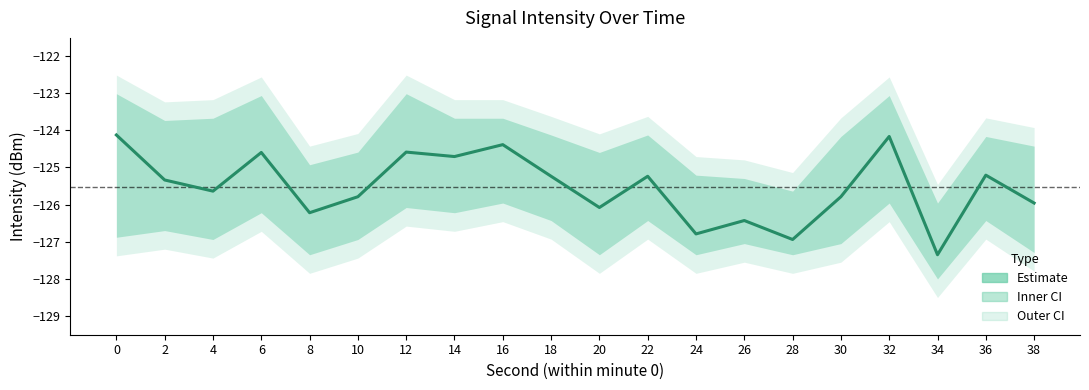

What is the difference between the values at 22 and 32?

1.1